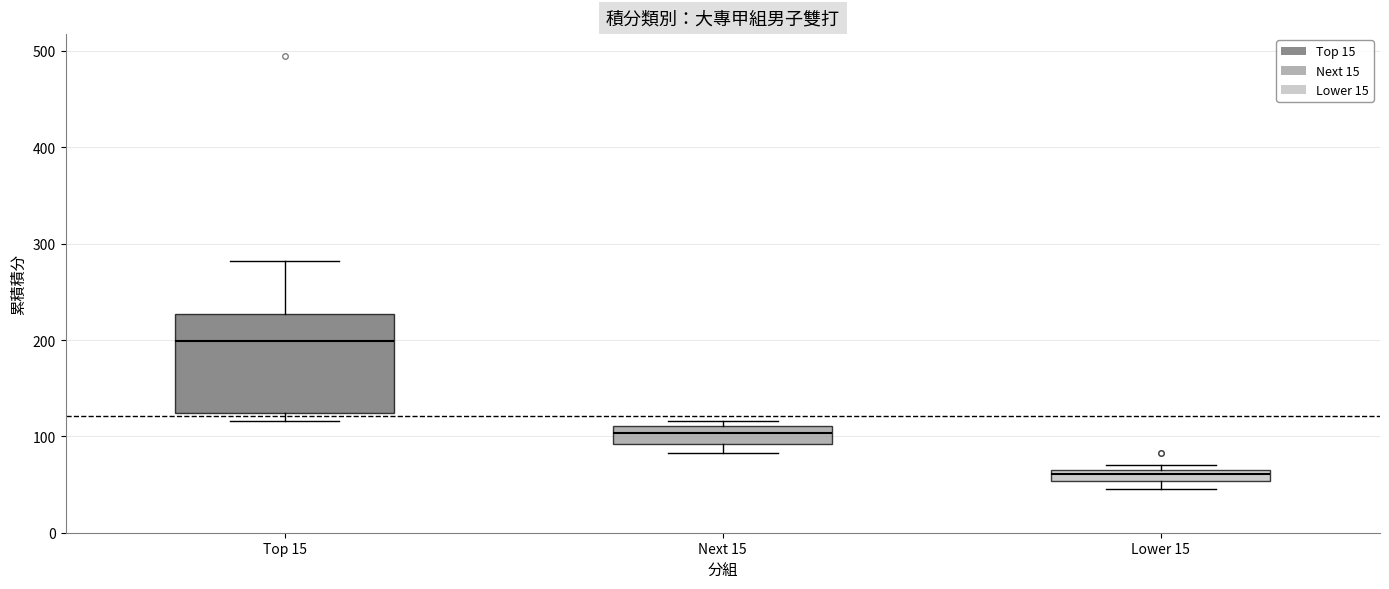

Which box is the tallest, from its lower edge to its upper edge?

Top 15